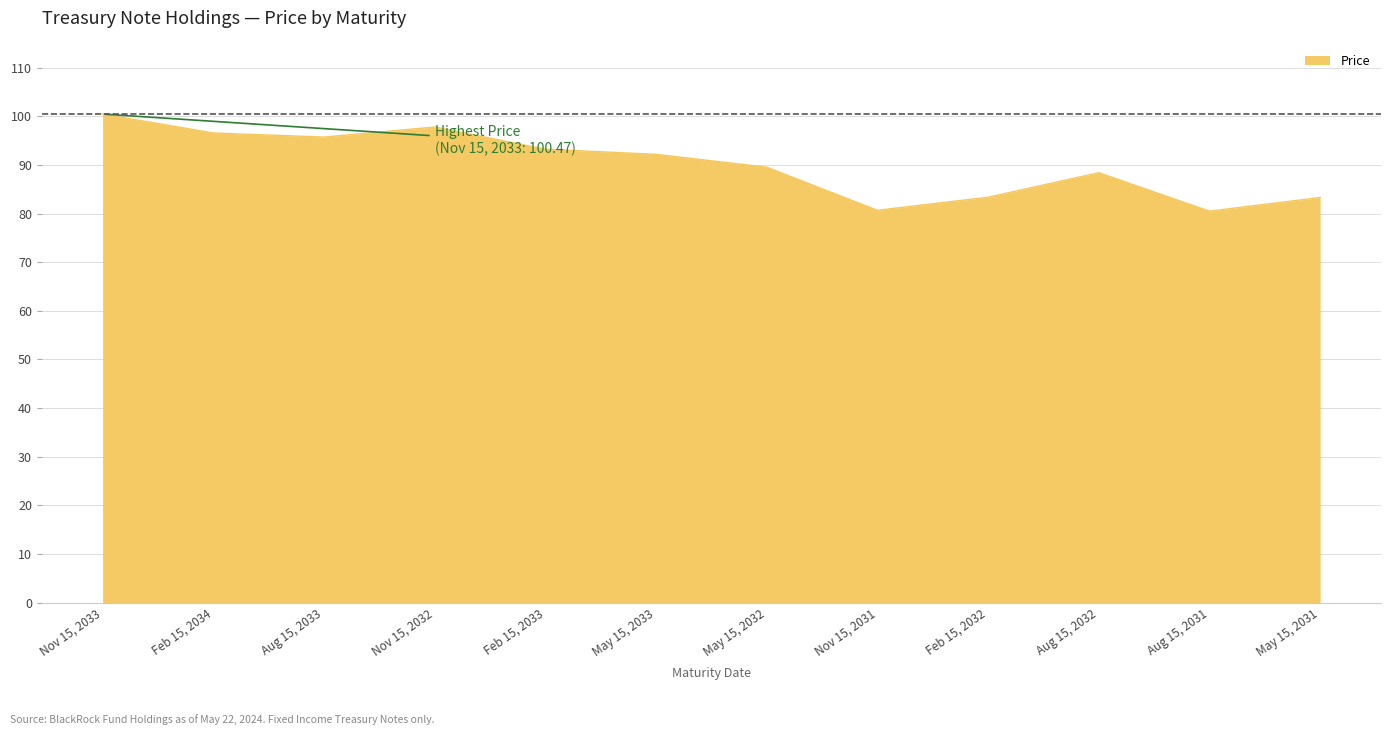

Rank the categories by value from highest to lowest.

Nov 15, 2033, Nov 15, 2032, Feb 15, 2034, Aug 15, 2033, Feb 15, 2033, May 15, 2033, May 15, 2032, Aug 15, 2032, Feb 15, 2032, May 15, 2031, Nov 15, 2031, Aug 15, 2031